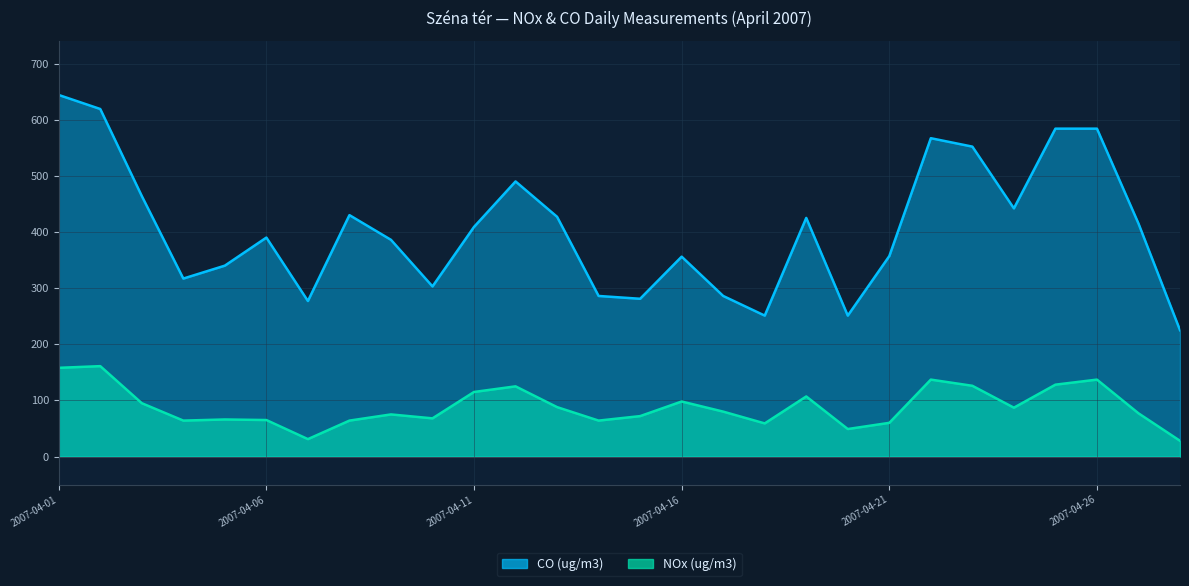

List the series in order of their overall mean, highest first.

CO (ug/m3), NOx (ug/m3)